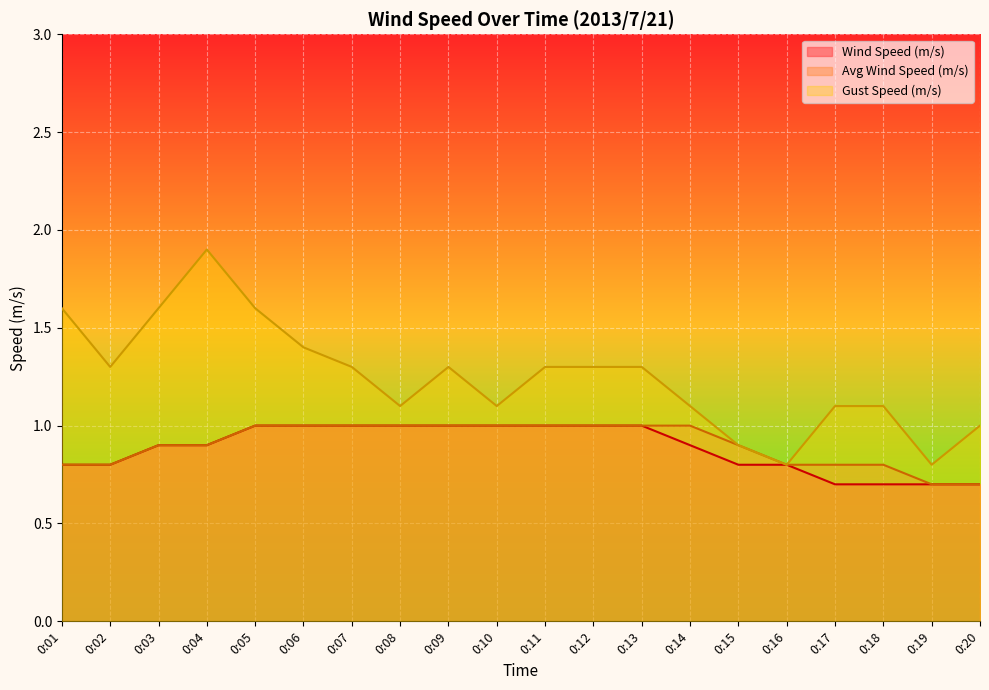

Does the chart display data point markers on the line(s)?

No